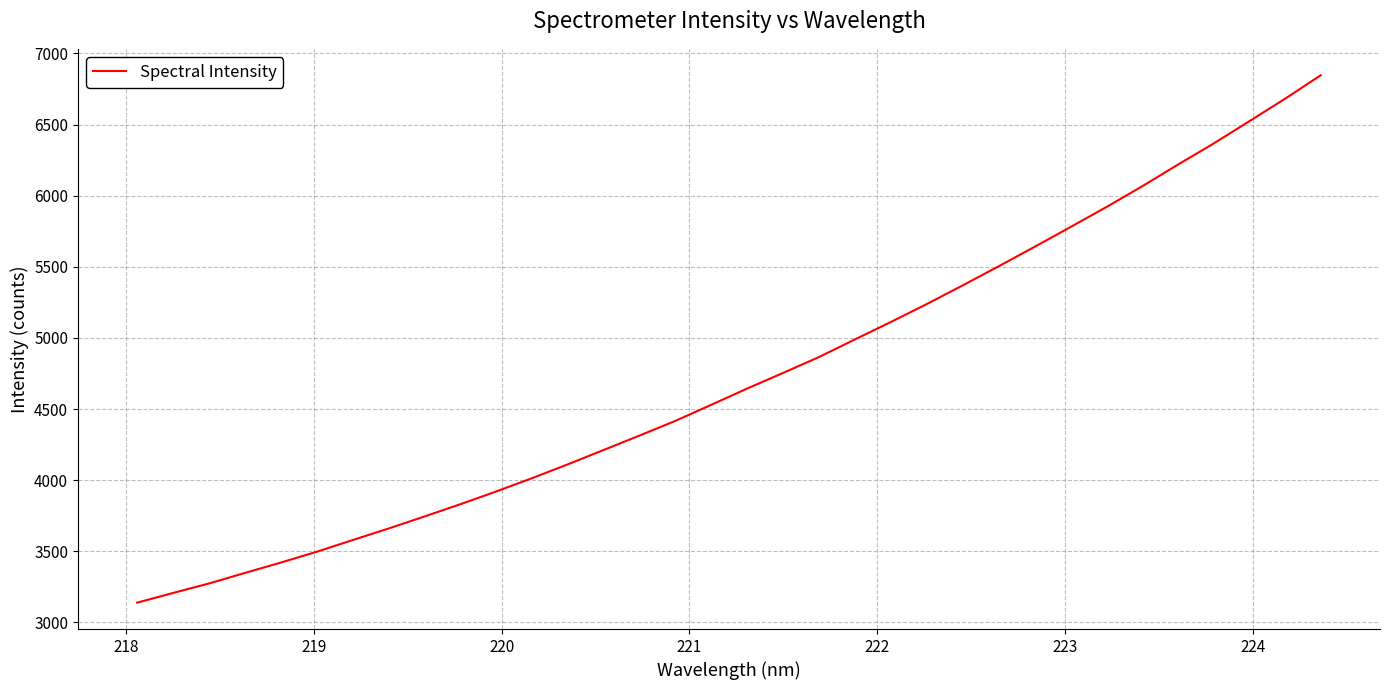

What is the difference between the maximum and minimum values?

3707.9